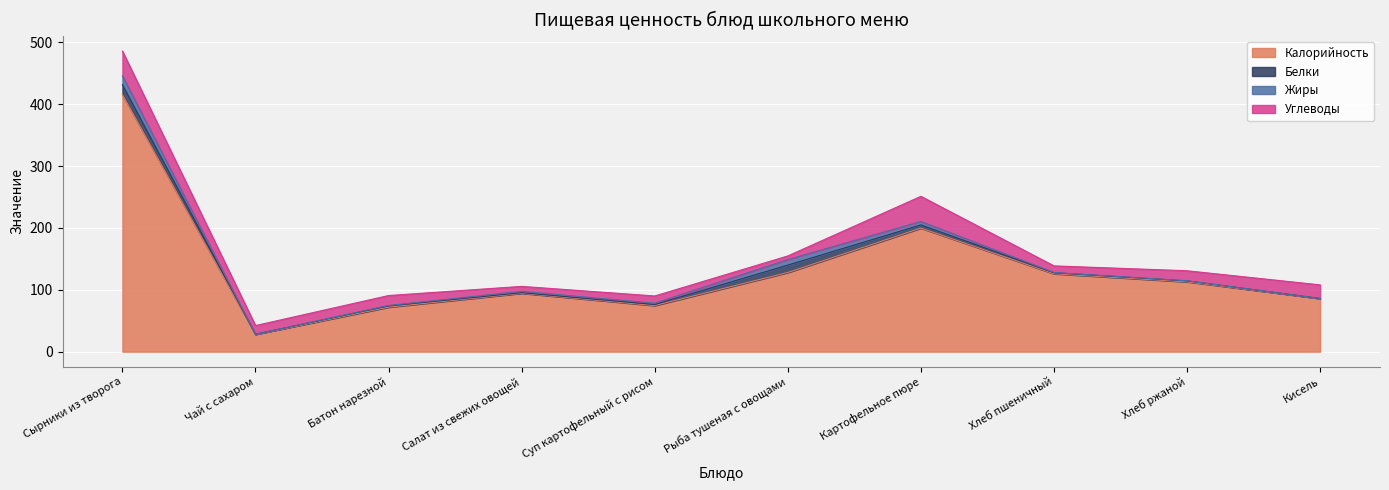

The Жиры series shows 7.5 at Чай с сахаром. True or false?

False